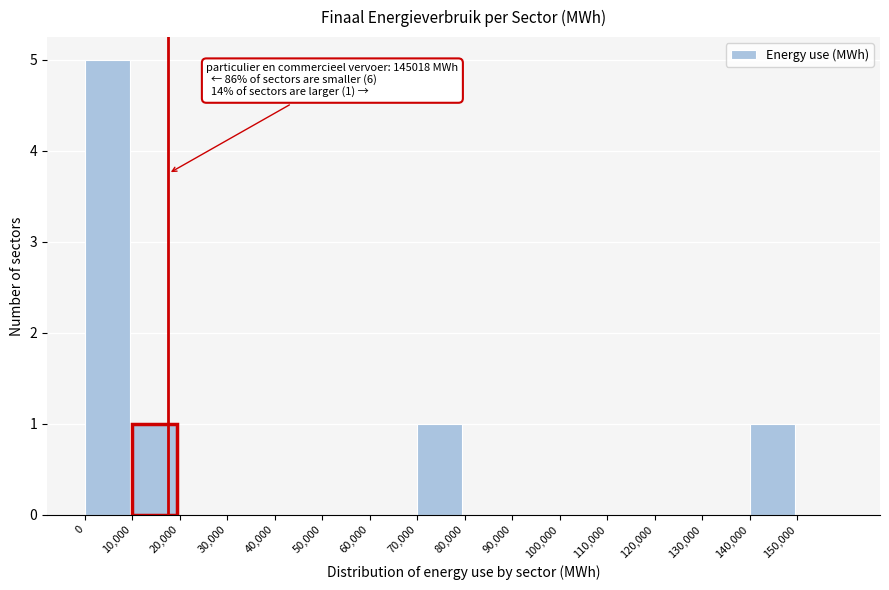

Over which range of the x-axis is the bar tallest?

0 to 10000